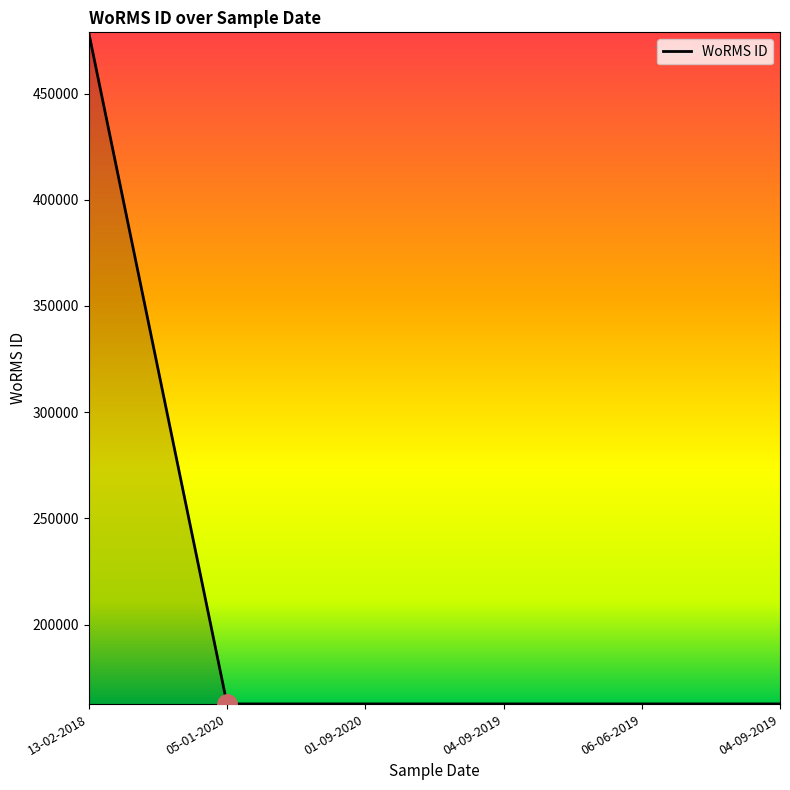

How many lines are shown in the chart?

1